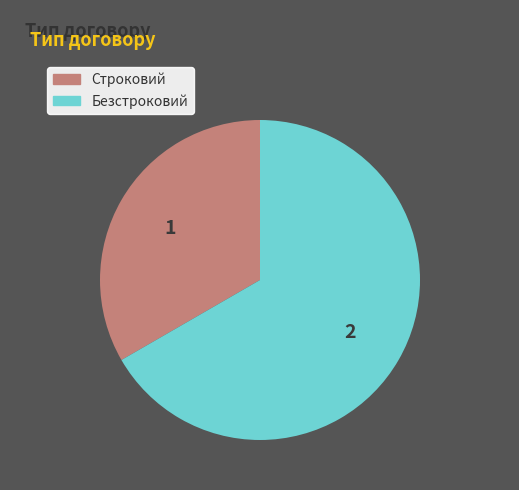

How many segments does this pie chart have?

2